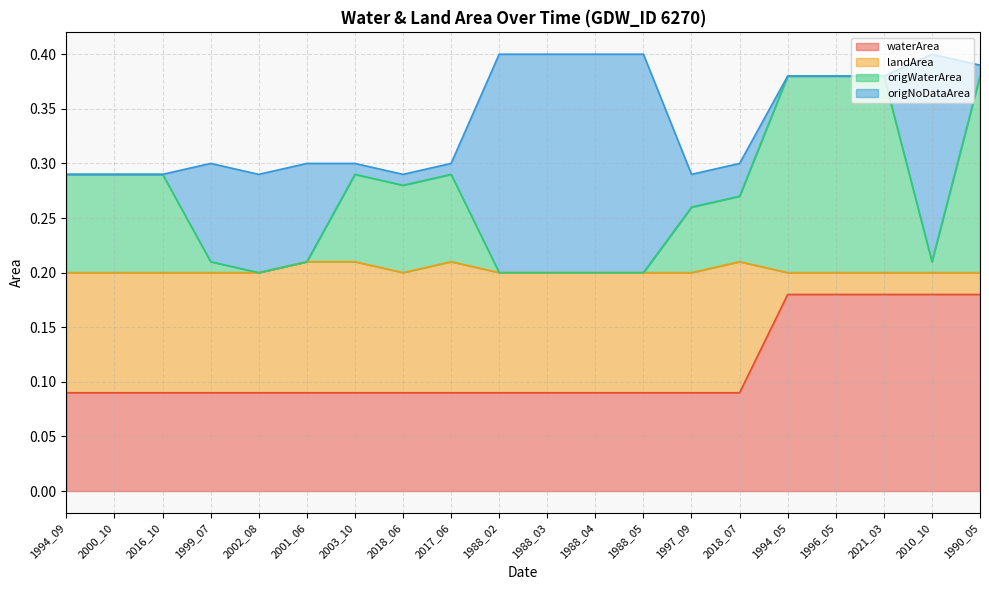

Is it true that waterArea equals 0.3 at 2010_10?

False